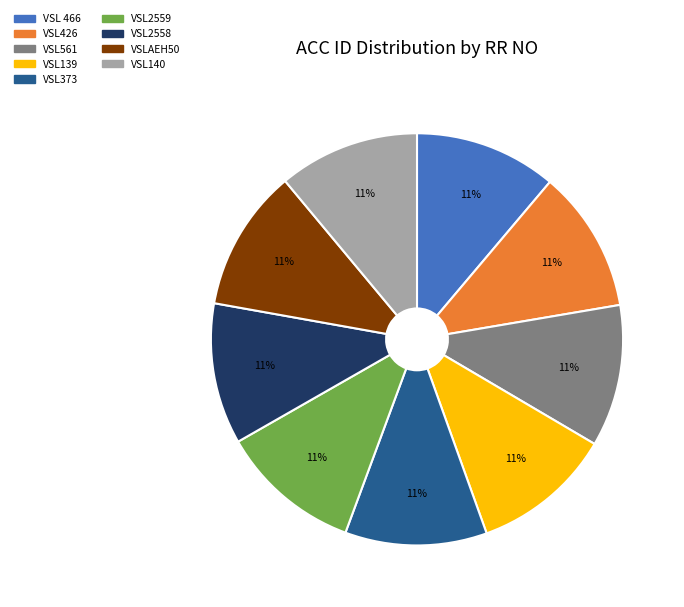

To the nearest percent, what percentage of the pie is VSLAEH50?

11%